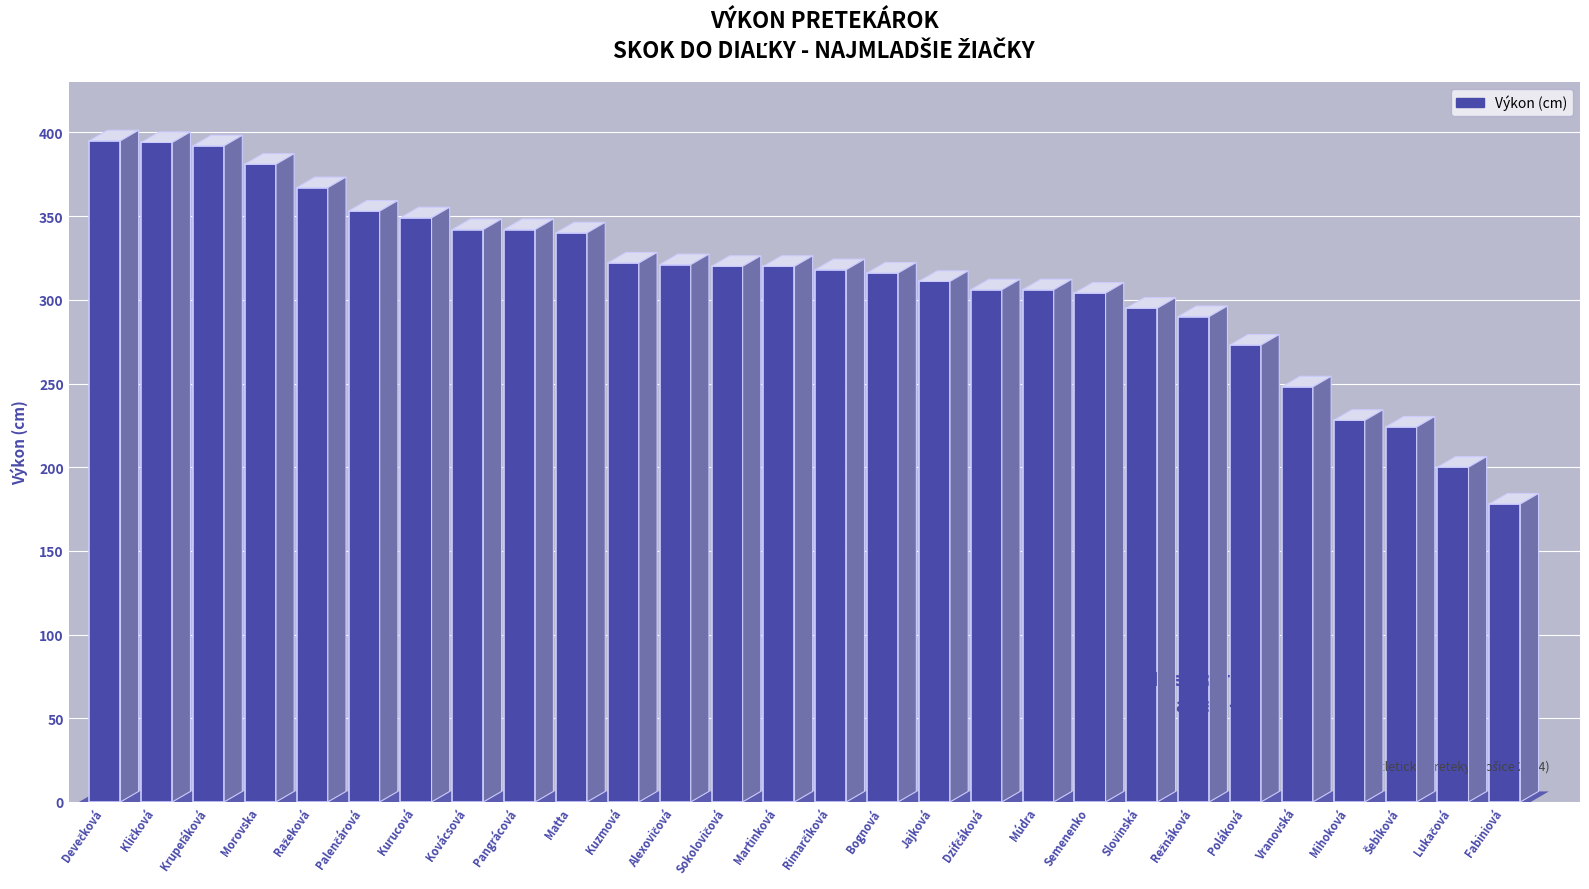

What is the ratio of the value at Matta to the value at Mihoková?

1.5